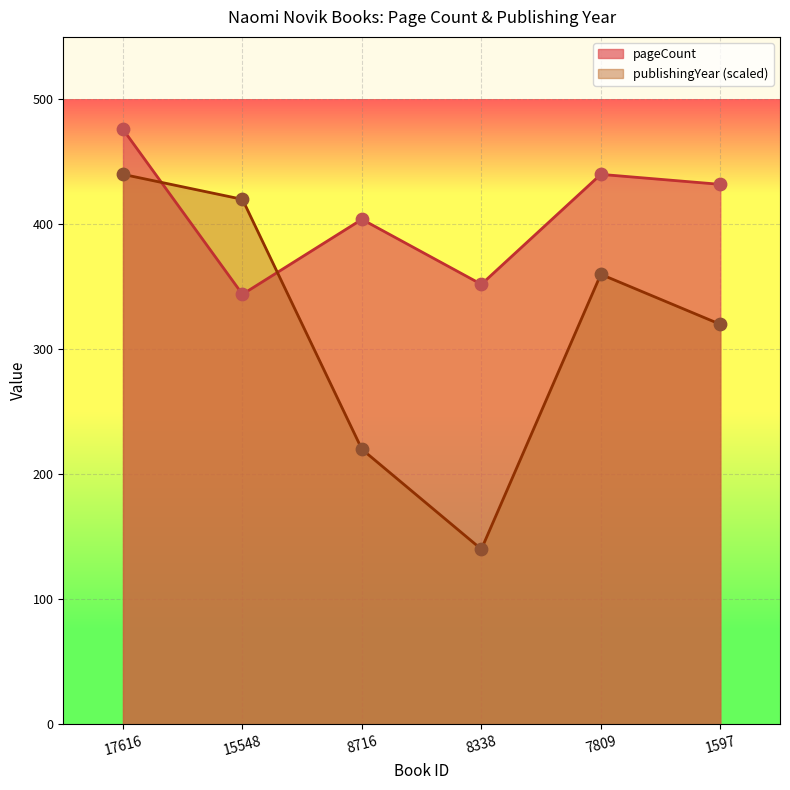

What are all the series names shown in the legend?

pageCount, publishingYear (scaled)